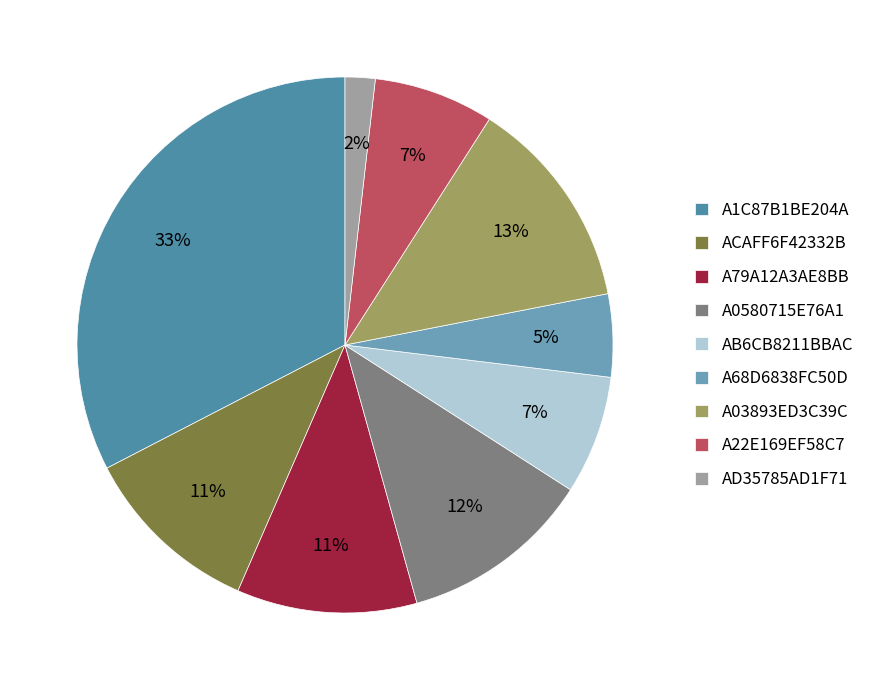

How many slices are in this pie chart?

9